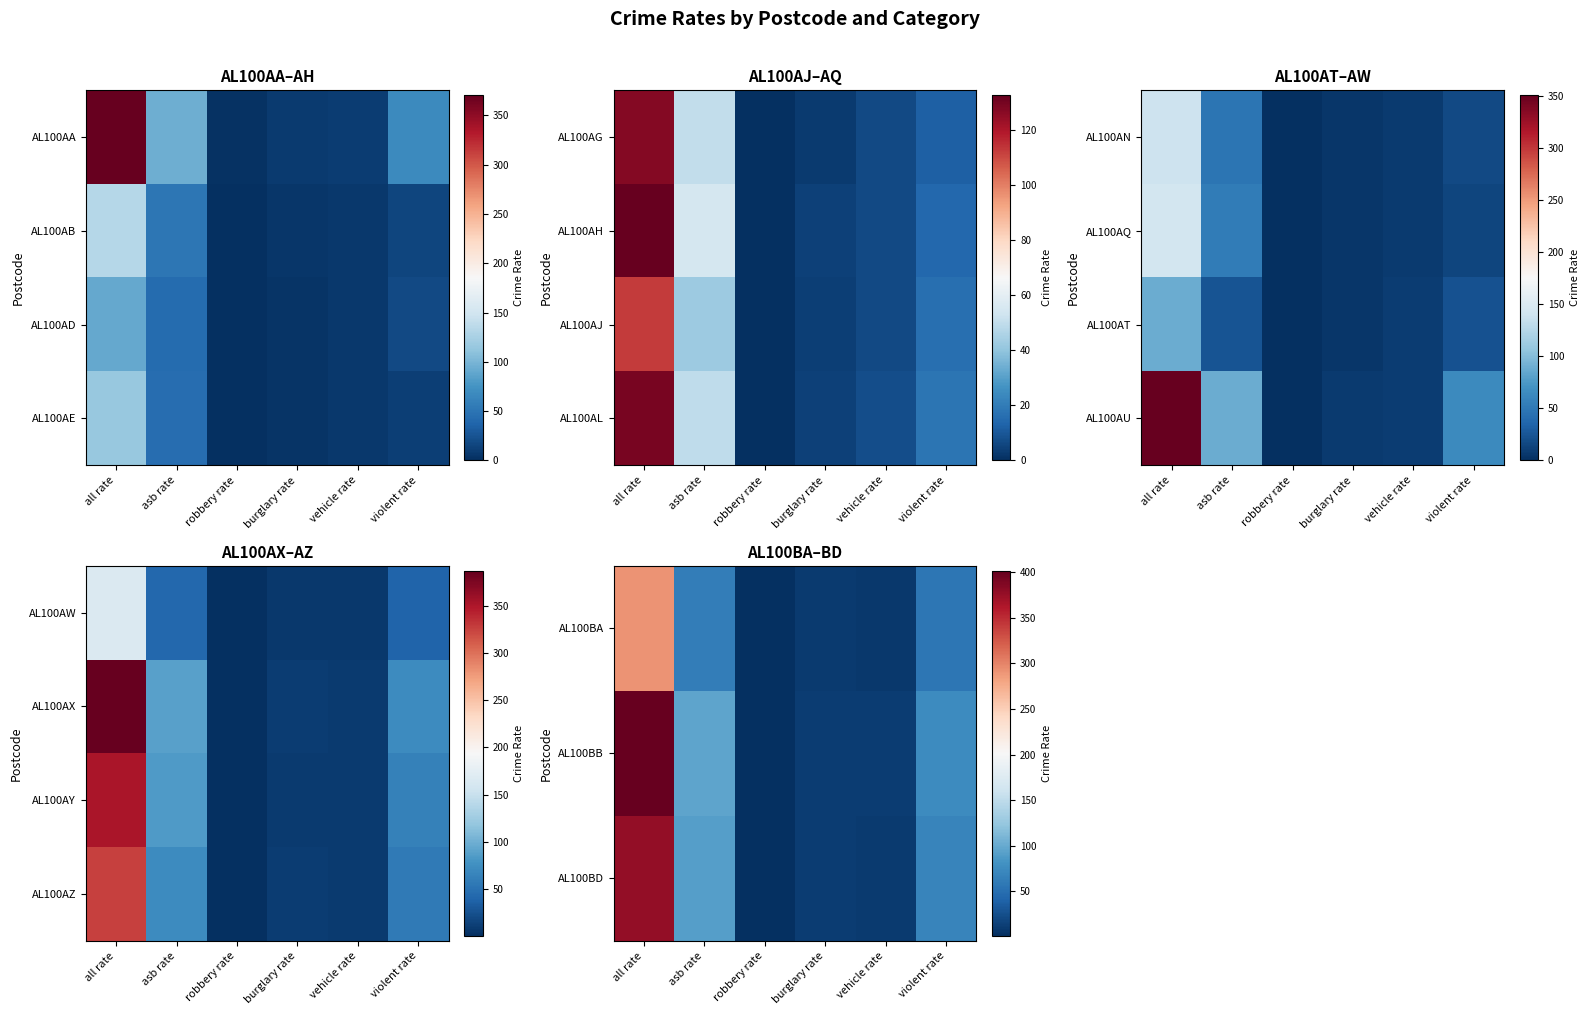

List the labels in order of AL100BD value, largest first.

all rate, asb rate, violent rate, burglary rate, vehicle rate, robbery rate